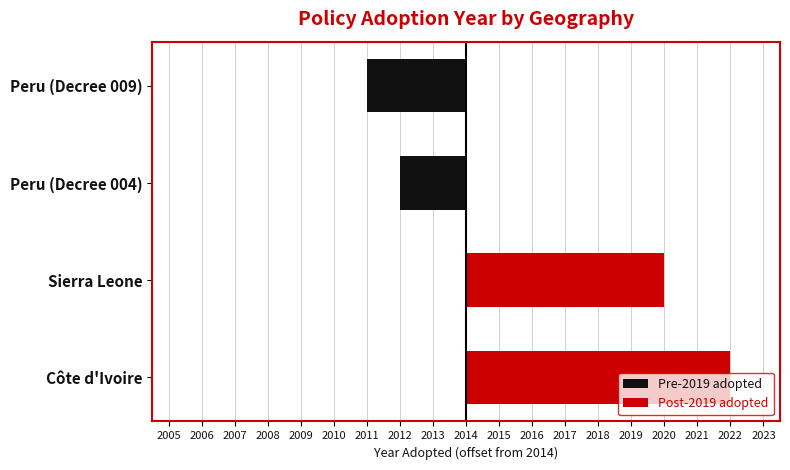

List the series in order of their peak value, lowest first.

Pre-2019 adopted, Post-2019 adopted